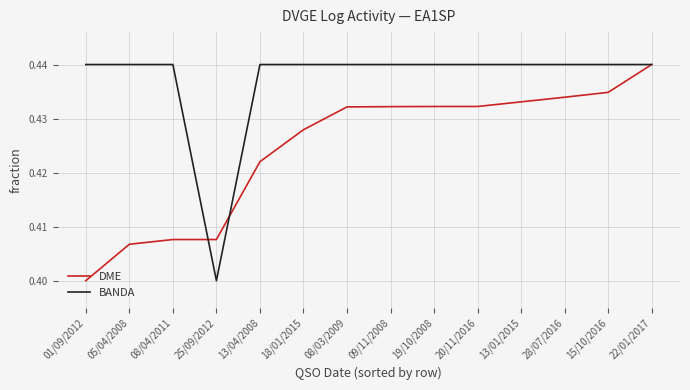

Is this an area chart (filled region under the line)?

No